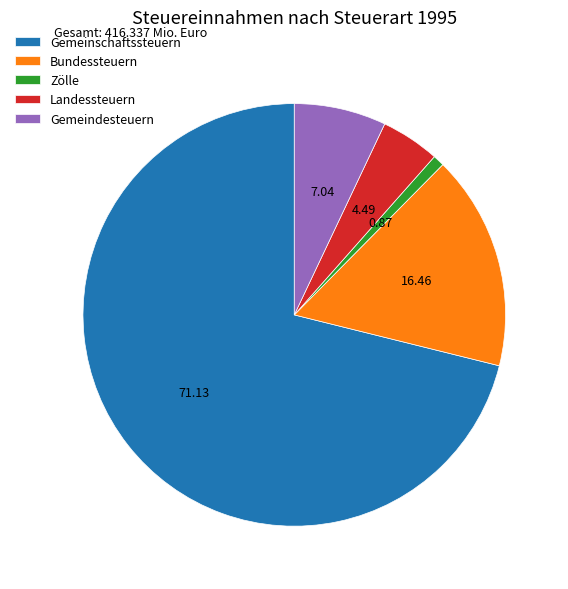

Is it true that Landessteuern is 4% of the pie?

True